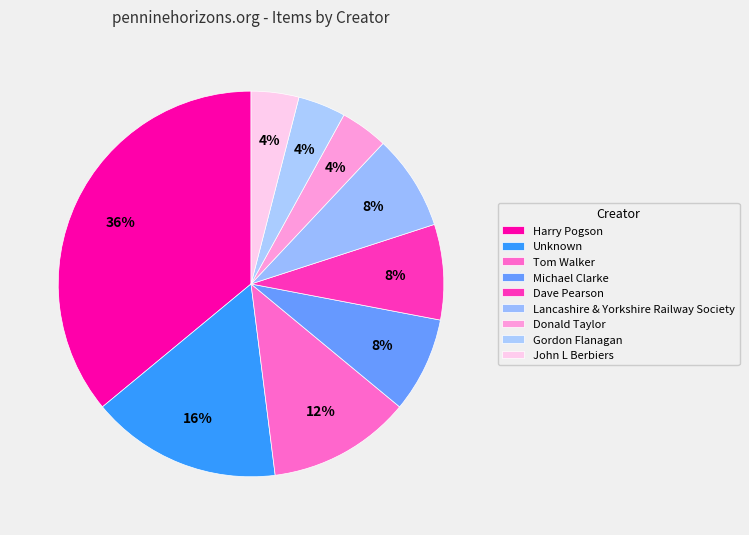

Rank the categories by value from highest to lowest.

Harry Pogson, Unknown, Tom Walker, Michael Clarke, Dave Pearson, Lancashire & Yorkshire Railway Society, Donald Taylor, Gordon Flanagan, John L Berbiers